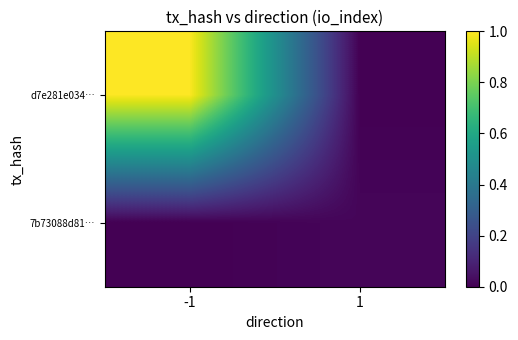

Rank the series by their maximum value, from highest to lowest.

d7e281e034…, 7b73088d81…